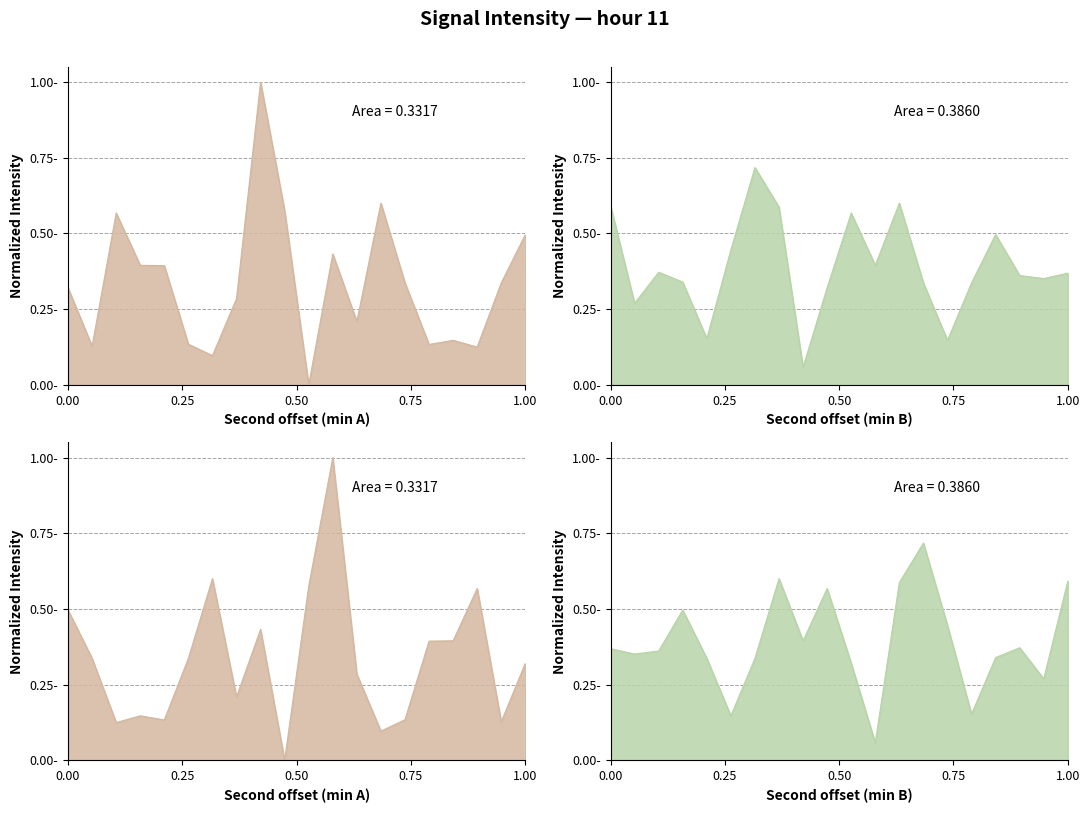

True or false: Max Intensity (dBm) and Min Intensity (dBm) intersect in this chart.

True